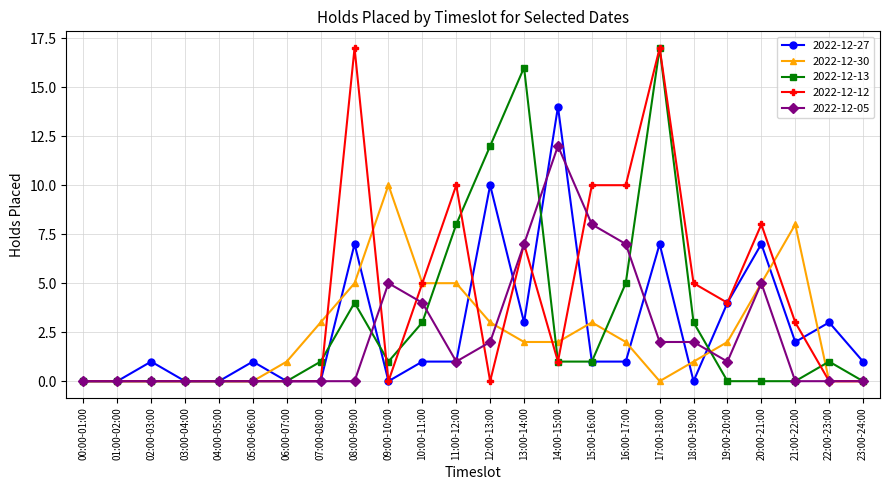

Reading left to right, extract all data points from this chart.

2022-12-27: 00:00-01:00=0	01:00-02:00=0	02:00-03:00=1	03:00-04:00=0	04:00-05:00=0	05:00-06:00=1	06:00-07:00=0	07:00-08:00=0	08:00-09:00=7	09:00-10:00=0	10:00-11:00=1	11:00-12:00=1	12:00-13:00=10	13:00-14:00=3	14:00-15:00=14	15:00-16:00=1	16:00-17:00=1	17:00-18:00=7	18:00-19:00=0	19:00-20:00=4	20:00-21:00=7	21:00-22:00=2	22:00-23:00=3	23:00-24:00=1
2022-12-30: 00:00-01:00=0	01:00-02:00=0	02:00-03:00=0	03:00-04:00=0	04:00-05:00=0	05:00-06:00=0	06:00-07:00=1	07:00-08:00=3	08:00-09:00=5	09:00-10:00=10	10:00-11:00=5	11:00-12:00=5	12:00-13:00=3	13:00-14:00=2	14:00-15:00=2	15:00-16:00=3	16:00-17:00=2	17:00-18:00=0	18:00-19:00=1	19:00-20:00=2	20:00-21:00=5	21:00-22:00=8	22:00-23:00=0	23:00-24:00=0
2022-12-13: 00:00-01:00=0	01:00-02:00=0	02:00-03:00=0	03:00-04:00=0	04:00-05:00=0	05:00-06:00=0	06:00-07:00=0	07:00-08:00=1	08:00-09:00=4	09:00-10:00=1	10:00-11:00=3	11:00-12:00=8	12:00-13:00=12	13:00-14:00=16	14:00-15:00=1	15:00-16:00=1	16:00-17:00=5	17:00-18:00=17	18:00-19:00=3	19:00-20:00=0	20:00-21:00=0	21:00-22:00=0	22:00-23:00=1	23:00-24:00=0
2022-12-12: 00:00-01:00=0	01:00-02:00=0	02:00-03:00=0	03:00-04:00=0	04:00-05:00=0	05:00-06:00=0	06:00-07:00=0	07:00-08:00=0	08:00-09:00=17	09:00-10:00=0	10:00-11:00=5	11:00-12:00=10	12:00-13:00=0	13:00-14:00=7	14:00-15:00=1	15:00-16:00=10	16:00-17:00=10	17:00-18:00=17	18:00-19:00=5	19:00-20:00=4	20:00-21:00=8	21:00-22:00=3	22:00-23:00=0	23:00-24:00=0
2022-12-05: 00:00-01:00=0	01:00-02:00=0	02:00-03:00=0	03:00-04:00=0	04:00-05:00=0	05:00-06:00=0	06:00-07:00=0	07:00-08:00=0	08:00-09:00=0	09:00-10:00=5	10:00-11:00=4	11:00-12:00=1	12:00-13:00=2	13:00-14:00=7	14:00-15:00=12	15:00-16:00=8	16:00-17:00=7	17:00-18:00=2	18:00-19:00=2	19:00-20:00=1	20:00-21:00=5	21:00-22:00=0	22:00-23:00=0	23:00-24:00=0